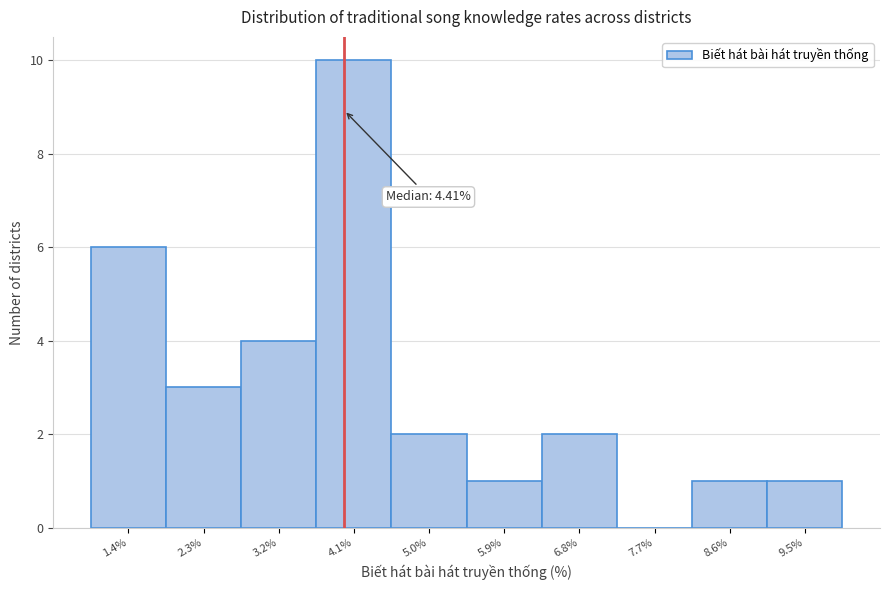

Reading left to right, list all the values displayed in this chart.

1.4%=6	2.3%=3	3.2%=4	4.1%=10	5.0%=2	5.9%=1	6.8%=2	7.7%=0	8.6%=1	9.5%=1